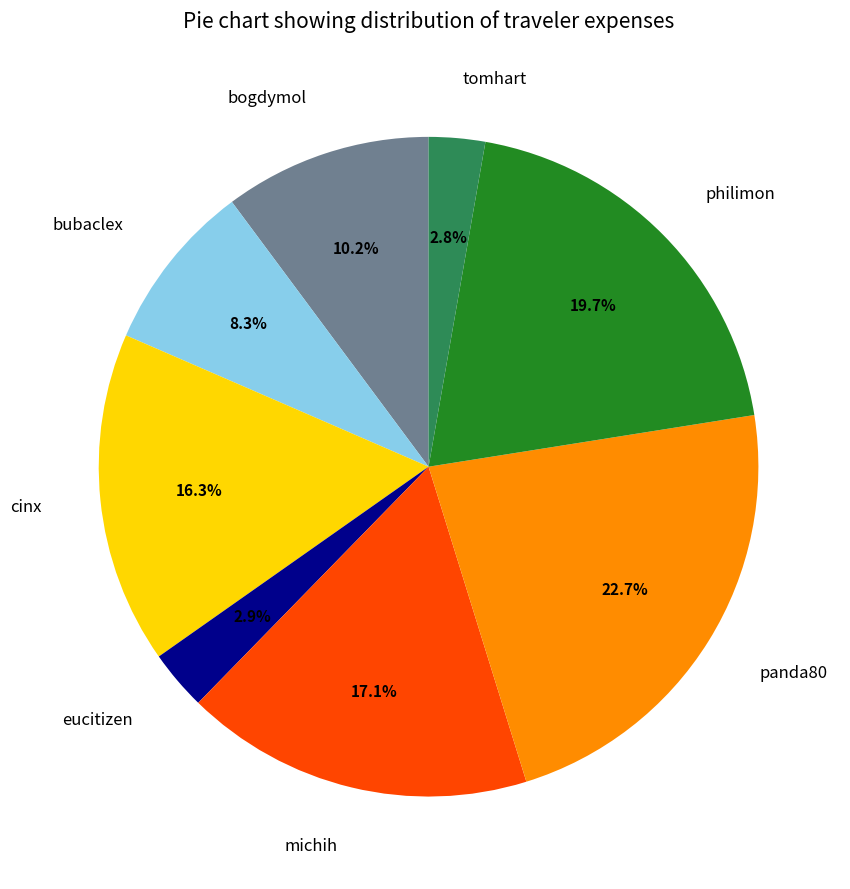

Is it true that bubaclex is 3% of the pie?

False